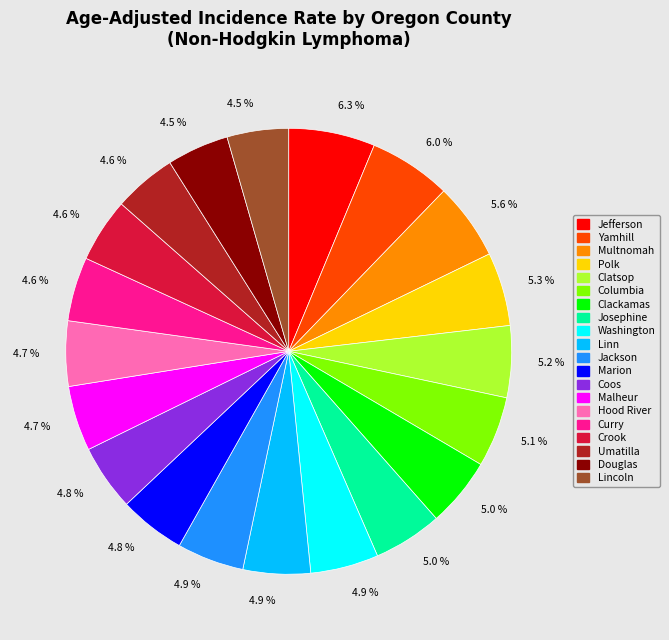

Does any single category account for the majority?

No